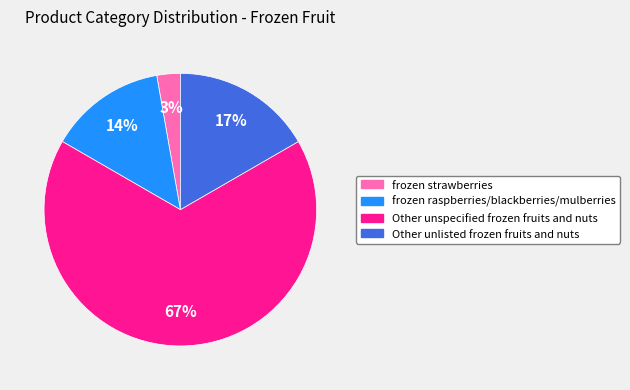

Which has a higher value, frozen raspberries/blackberries/mulberries or Other unlisted frozen fruits and nuts?

Other unlisted frozen fruits and nuts